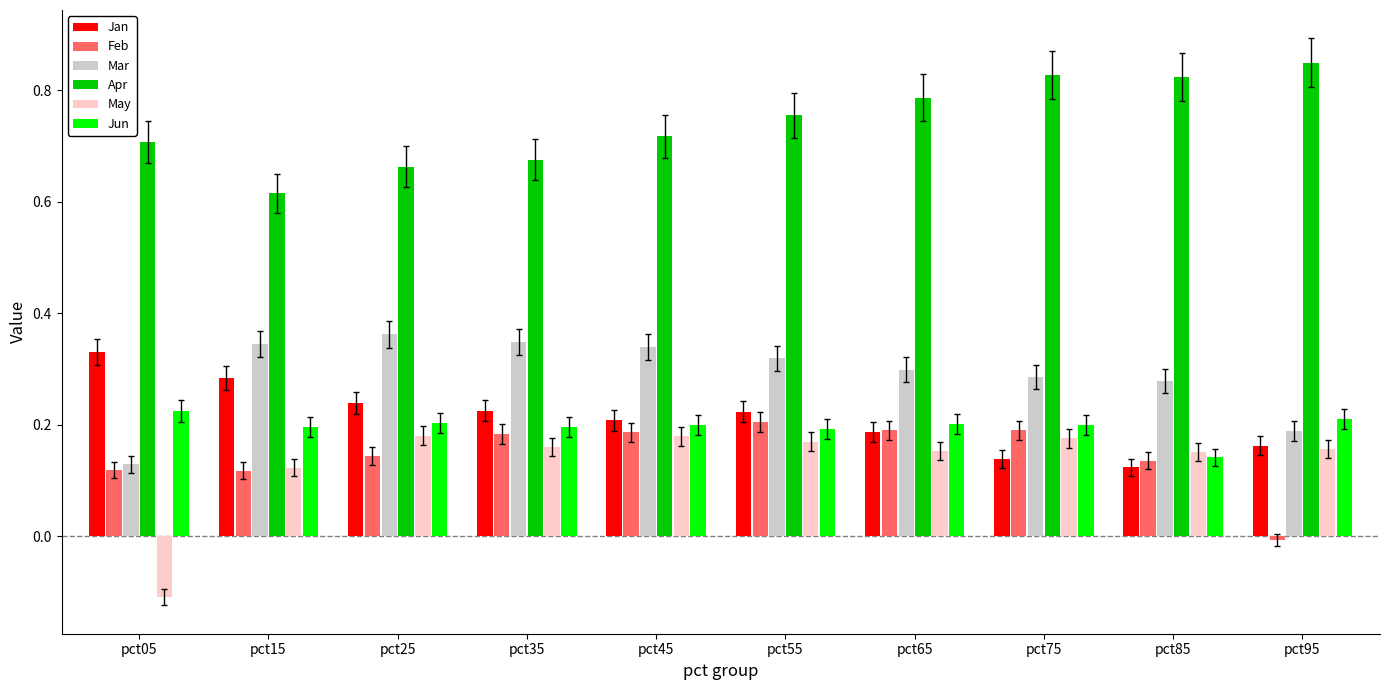

What is the total value across all series at pct65?

1.8